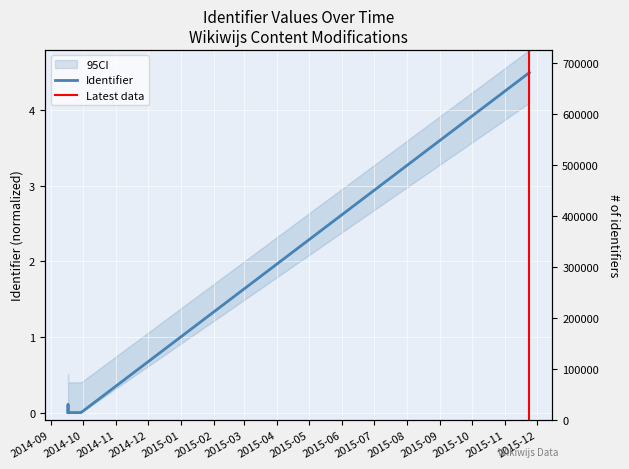

How many interior local peaks (higher than both neighbors) does the data have?

2